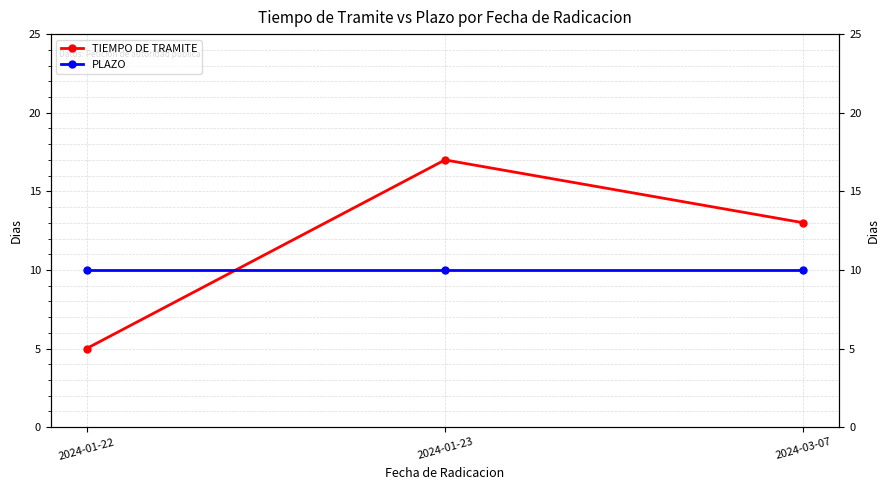

What is the difference between the maximum and second lowest values in the TIEMPO DE TRAMITE series?

4